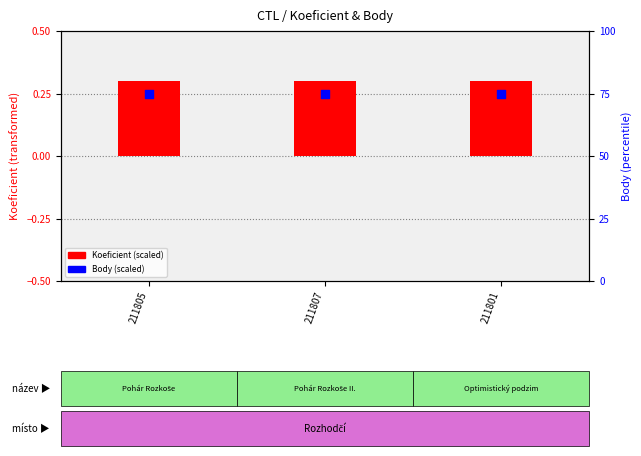

At which category is the sum across all series the highest?

211805